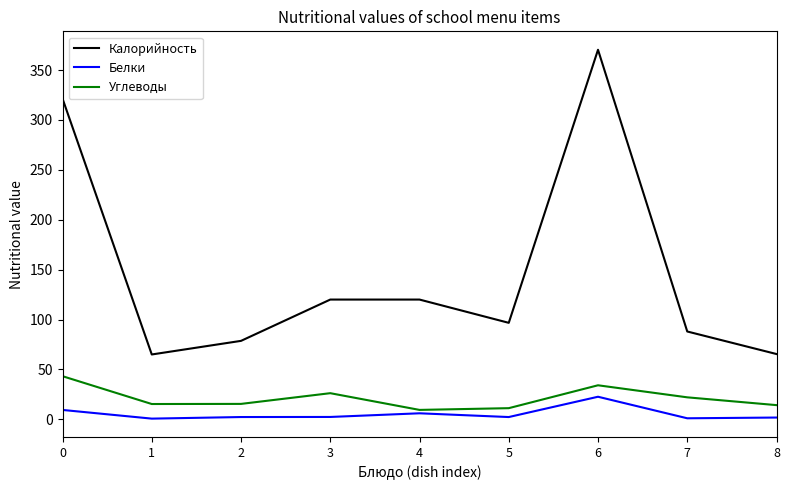

Which series has the largest range (max minus min)?

Калорийность